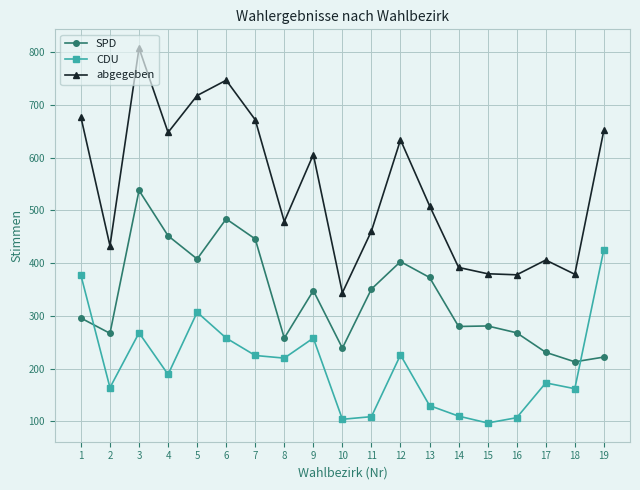

What is the difference between the maximum and second lowest values in the abgegeben series?

430